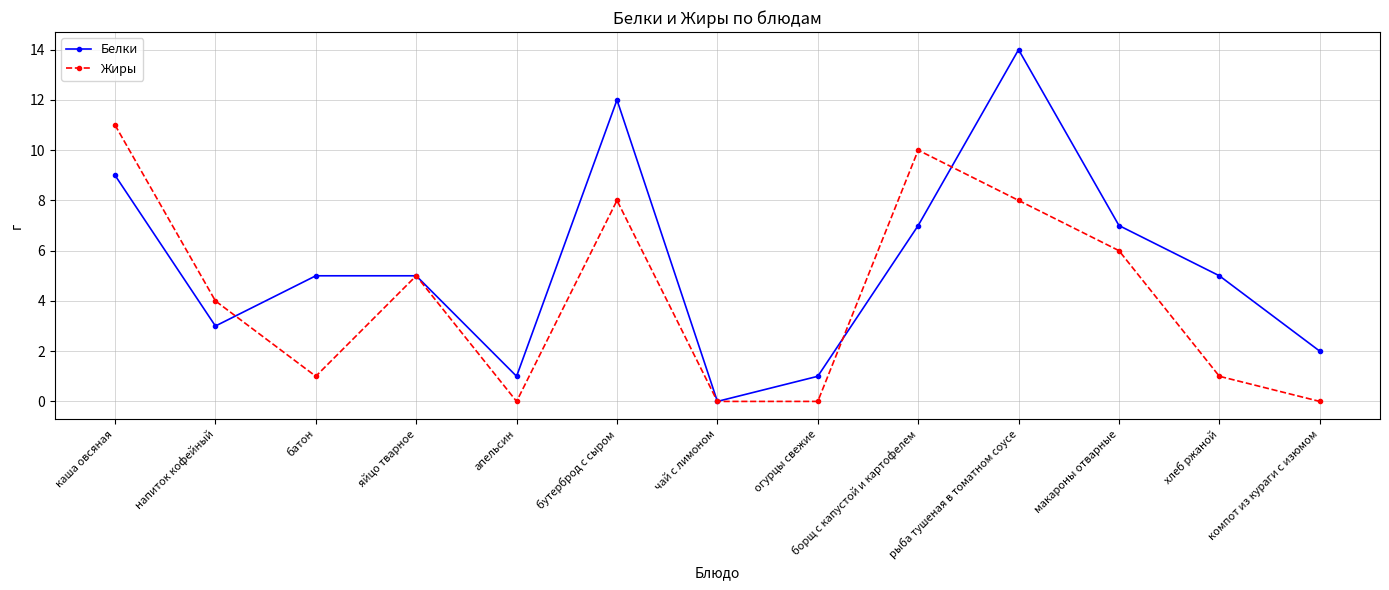

What are all the series names shown in the legend?

Белки, Жиры